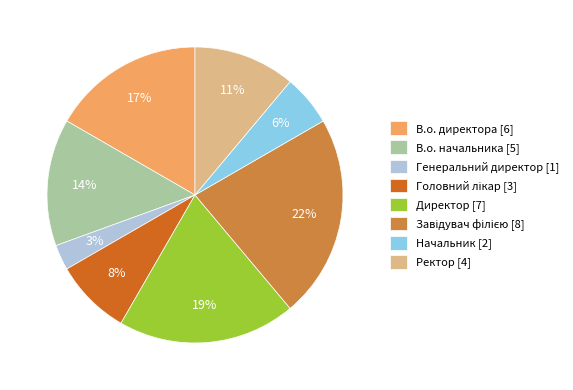

True or false: Генеральний директор accounts for 3% of the total.

True